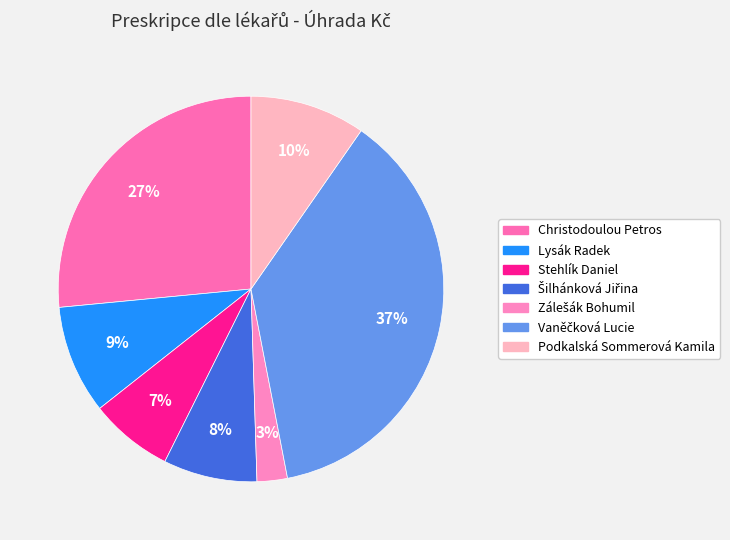

Count the number of slices in the pie.

7